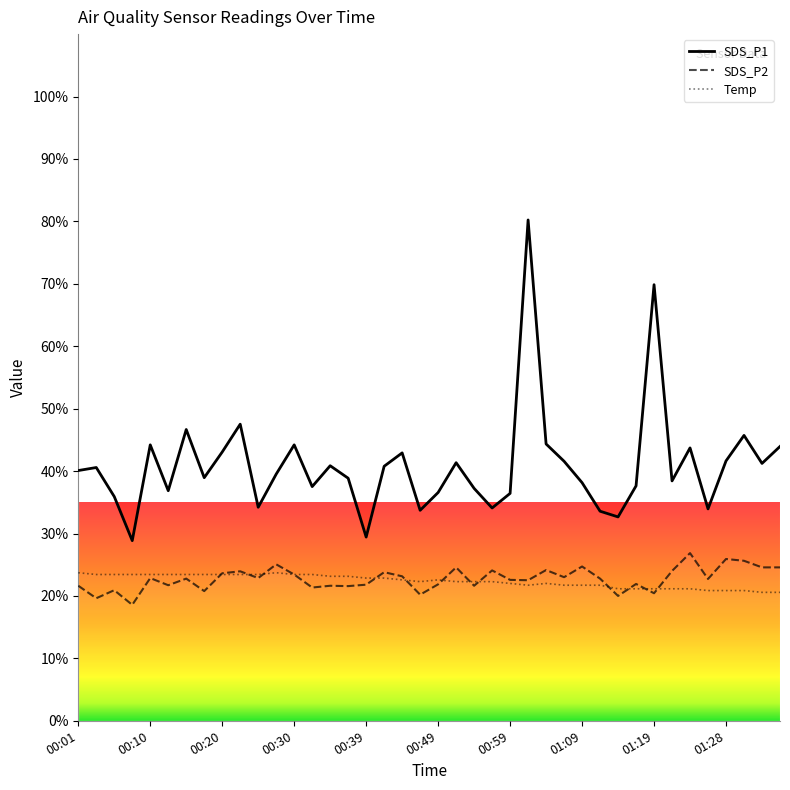

True or false: Temp has a value of 10.2 at 01:16.

False